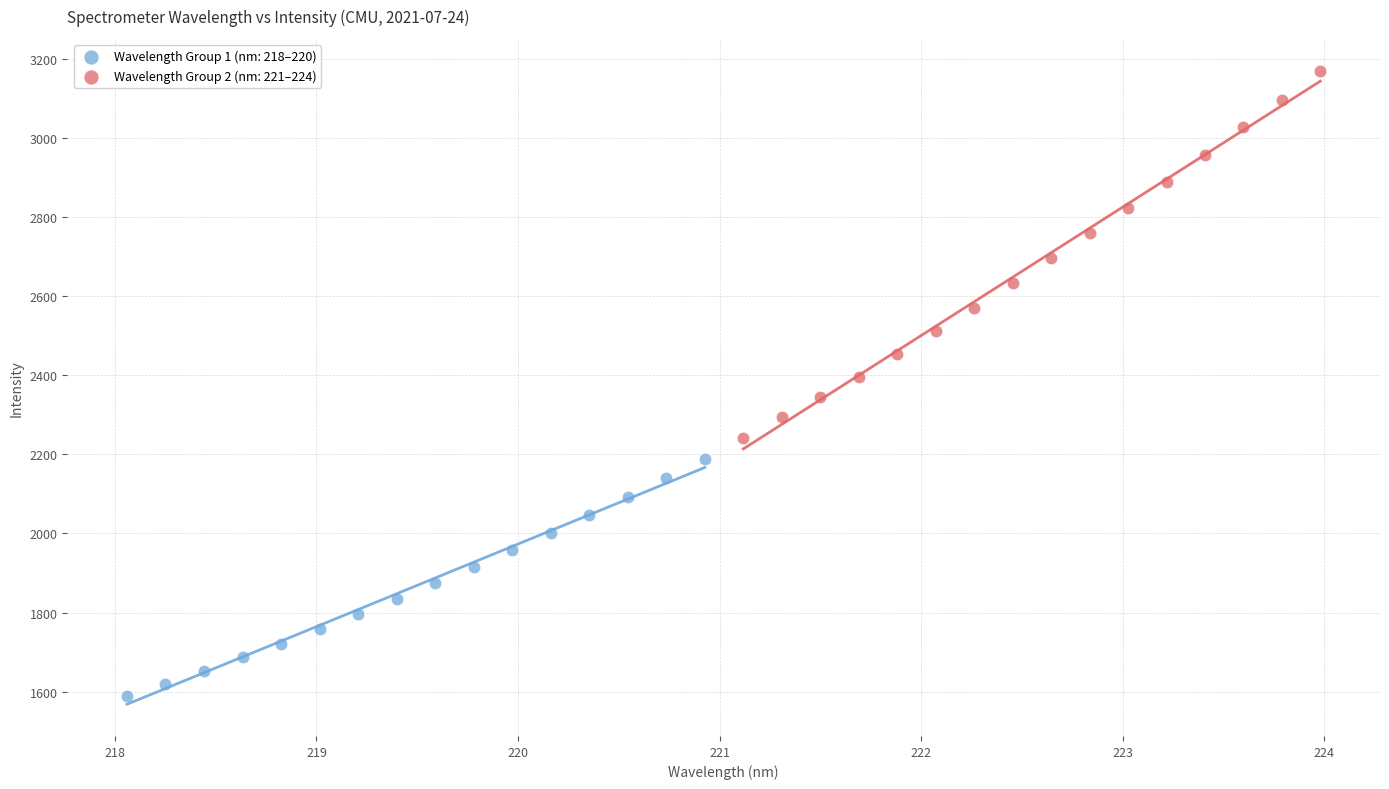

Which series reaches the maximum Y coordinate?

Wavelength Group 2 (nm: 221–224)